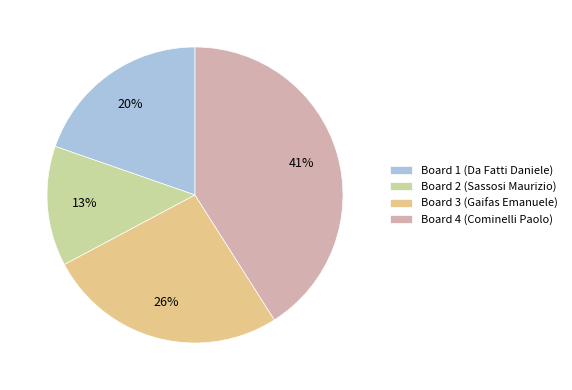

To the nearest percent, what portion does Board 1 (Da Fatti Daniele) represent?

20%